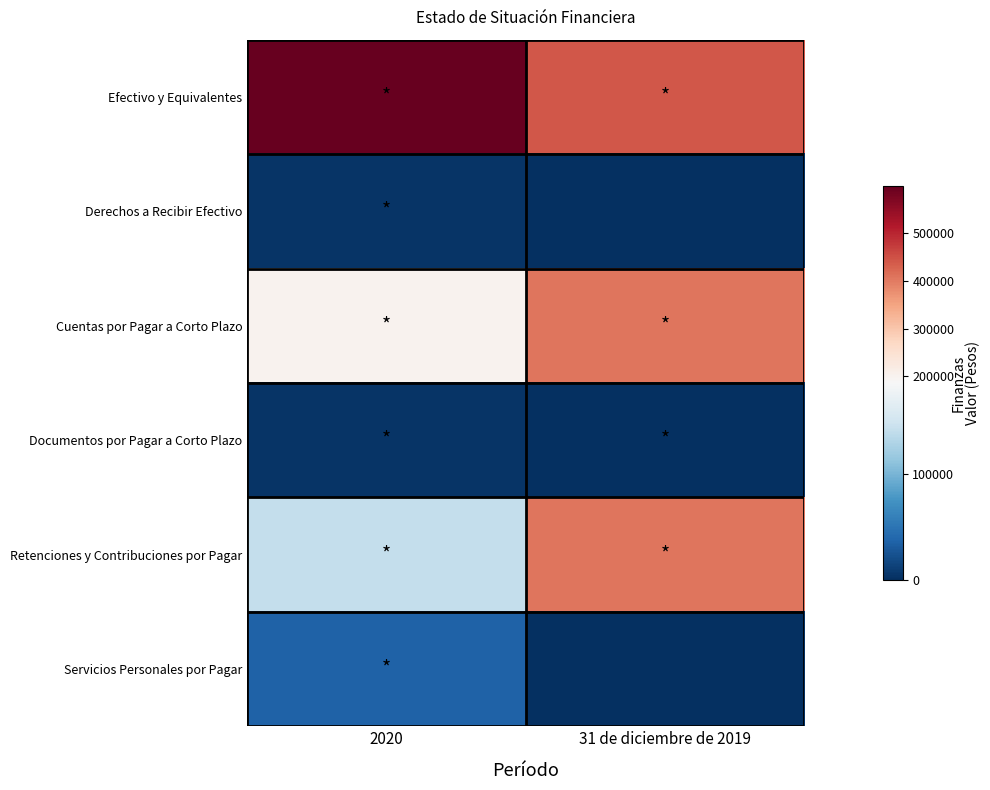

List the series in order of their peak value, highest first.

Efectivo y Equivalentes, Cuentas por Pagar a Corto Plazo, Retenciones y Contribuciones por Pagar, Servicios Personales por Pagar, Derechos a Recibir Efectivo, Documentos por Pagar a Corto Plazo